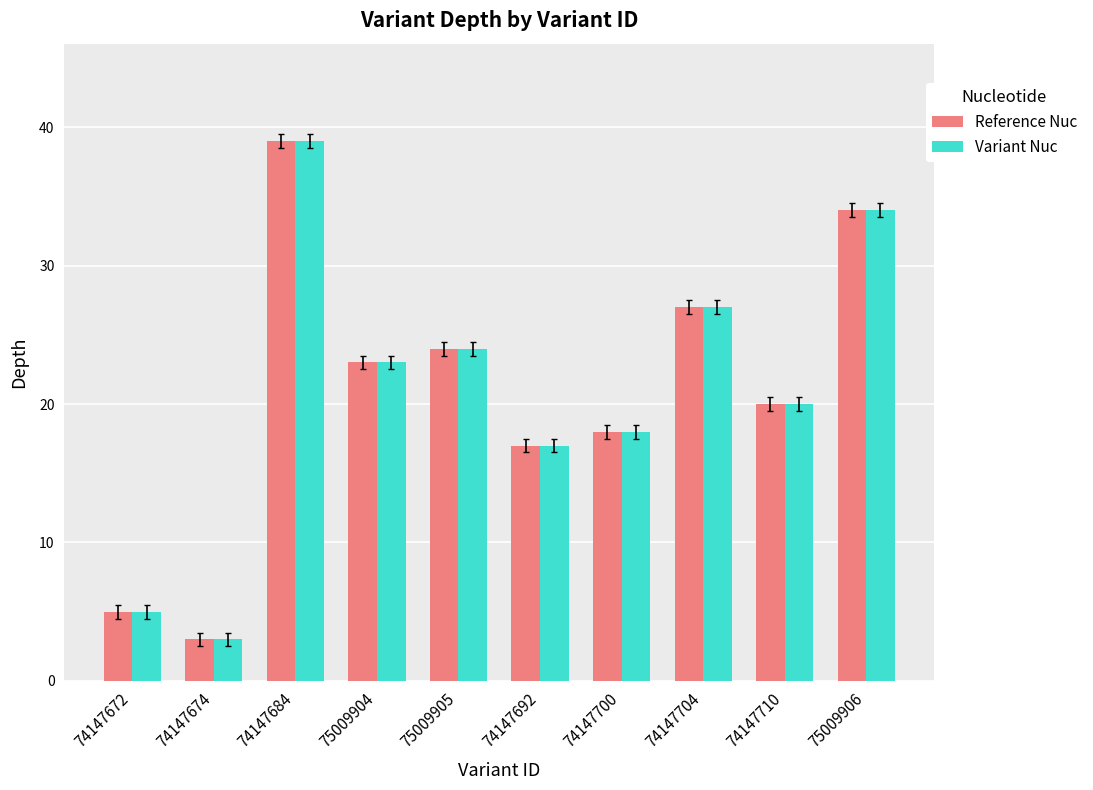

What is the total value across all series at 74147684?

78